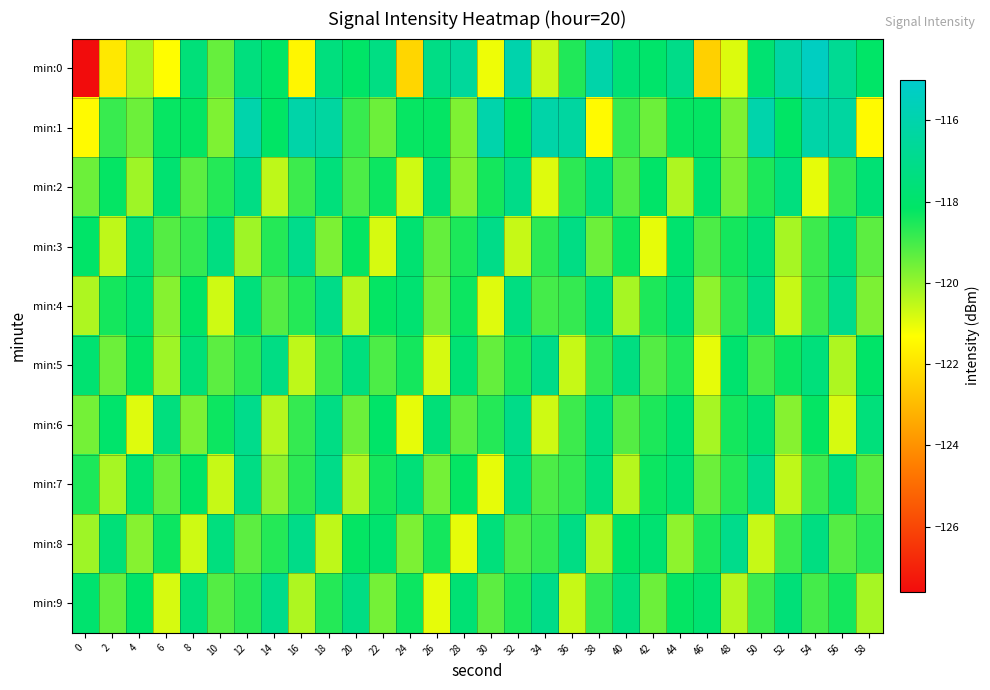

Reading right to left, what are all the values shown in this chart?

min:0: 58=-118.1	56=-116.7	54=-115.3	52=-116.3	50=-117.8	48=-120.9	46=-122.4	44=-117.1	42=-118.0	40=-117.7	38=-116.1	36=-118.5	34=-120.7	32=-116.0	30=-121.1	28=-116.5	26=-117.2	24=-122.3	22=-117.3	20=-118.1	18=-117.4	16=-121.5	14=-118.1	12=-117.4	10=-119.4	8=-117.5	6=-121.3	4=-120.2	2=-121.9	0=-127.6
min:1: 58=-121.4	56=-116.4	54=-116.1	52=-118.2	50=-116.0	48=-119.7	46=-118.2	44=-118.2	42=-119.5	40=-118.9	38=-121.4	36=-116.4	34=-116.1	32=-118.2	30=-116.0	28=-119.7	26=-118.2	24=-118.2	22=-119.5	20=-118.9	18=-116.4	16=-116.1	14=-118.2	12=-116.0	10=-119.7	8=-118.2	6=-118.2	4=-119.5	2=-118.9	0=-121.4
min:2: 58=-117.7	56=-118.8	54=-121.0	52=-117.4	50=-118.5	48=-119.6	46=-117.9	44=-120.3	42=-118.1	40=-119.2	38=-117.3	36=-118.7	34=-120.9	32=-117.1	30=-118.4	28=-119.8	26=-117.6	24=-120.7	22=-118.3	20=-119.1	18=-117.5	16=-118.9	14=-120.5	12=-117.2	10=-118.6	8=-119.3	6=-117.8	4=-120.1	2=-118.2	0=-119.5
min:3: 58=-119.3	56=-117.4	54=-118.9	52=-120.2	50=-117.6	48=-118.4	46=-119.1	44=-117.9	42=-121.0	40=-118.3	38=-119.5	36=-117.2	34=-118.7	32=-120.6	30=-117.1	28=-118.5	26=-119.4	24=-117.8	22=-120.8	20=-118.2	18=-119.7	16=-117.0	14=-118.6	12=-120.1	10=-117.3	8=-118.8	6=-119.2	4=-117.5	2=-120.5	0=-118.1
min:4: 58=-119.7	56=-117.0	54=-118.9	52=-120.6	50=-117.2	48=-118.7	46=-119.9	44=-117.6	42=-118.5	40=-120.2	38=-117.4	36=-118.8	34=-119.0	32=-117.3	30=-120.9	28=-118.3	26=-119.6	24=-117.8	22=-118.2	20=-120.4	18=-117.1	16=-118.6	14=-119.2	12=-117.5	10=-120.7	8=-118.1	6=-119.8	4=-117.7	2=-118.4	0=-120.3
min:5: 58=-118.1	56=-120.3	54=-117.5	52=-118.3	50=-119.0	48=-117.9	46=-121.0	44=-118.6	42=-119.2	40=-117.3	38=-118.8	36=-120.6	34=-117.1	32=-118.5	30=-119.4	28=-117.7	26=-120.8	24=-118.4	22=-119.1	20=-117.4	18=-118.9	16=-120.5	14=-117.2	12=-118.7	10=-119.3	8=-117.6	6=-120.1	4=-118.2	2=-119.5	0=-117.8
min:6: 58=-117.5	56=-120.8	54=-118.2	52=-119.8	50=-117.7	48=-118.4	46=-120.2	44=-117.8	42=-118.5	40=-119.2	38=-117.3	36=-118.9	34=-120.7	32=-117.1	30=-118.6	28=-119.3	26=-117.6	24=-121.0	22=-118.1	20=-119.5	18=-117.2	16=-118.8	14=-120.4	12=-117.0	10=-118.3	8=-119.7	6=-117.4	4=-120.9	2=-118.0	0=-119.6
min:7: 58=-119.2	56=-117.5	54=-118.9	52=-120.5	50=-117.0	48=-118.6	46=-119.5	44=-117.7	42=-118.3	40=-120.4	38=-117.4	36=-118.8	34=-119.1	32=-117.3	30=-121.0	28=-118.2	26=-119.6	24=-117.6	22=-118.4	20=-120.3	18=-117.1	16=-118.7	14=-119.9	12=-117.2	10=-120.6	8=-118.1	6=-119.4	4=-117.8	2=-120.2	0=-118.5
min:8: 58=-118.7	56=-119.2	54=-117.3	52=-118.9	50=-120.6	48=-117.0	46=-118.5	44=-119.9	42=-117.8	40=-118.1	38=-120.4	36=-117.2	34=-118.8	32=-119.1	30=-117.5	28=-121.0	26=-118.4	24=-119.7	22=-117.9	20=-118.2	18=-120.5	16=-117.1	14=-118.6	12=-119.3	10=-117.4	8=-120.7	6=-118.3	4=-119.8	2=-117.6	0=-120.1
min:9: 58=-120.2	56=-118.4	54=-119.0	52=-117.6	50=-118.9	48=-120.4	46=-117.8	44=-118.2	42=-119.5	40=-117.4	38=-118.8	36=-120.6	34=-117.1	32=-118.5	30=-119.3	28=-117.7	26=-121.0	24=-118.3	22=-119.6	20=-117.2	18=-118.6	16=-120.3	14=-117.0	12=-118.7	10=-119.2	8=-117.5	6=-120.8	4=-118.1	2=-119.4	0=-117.9